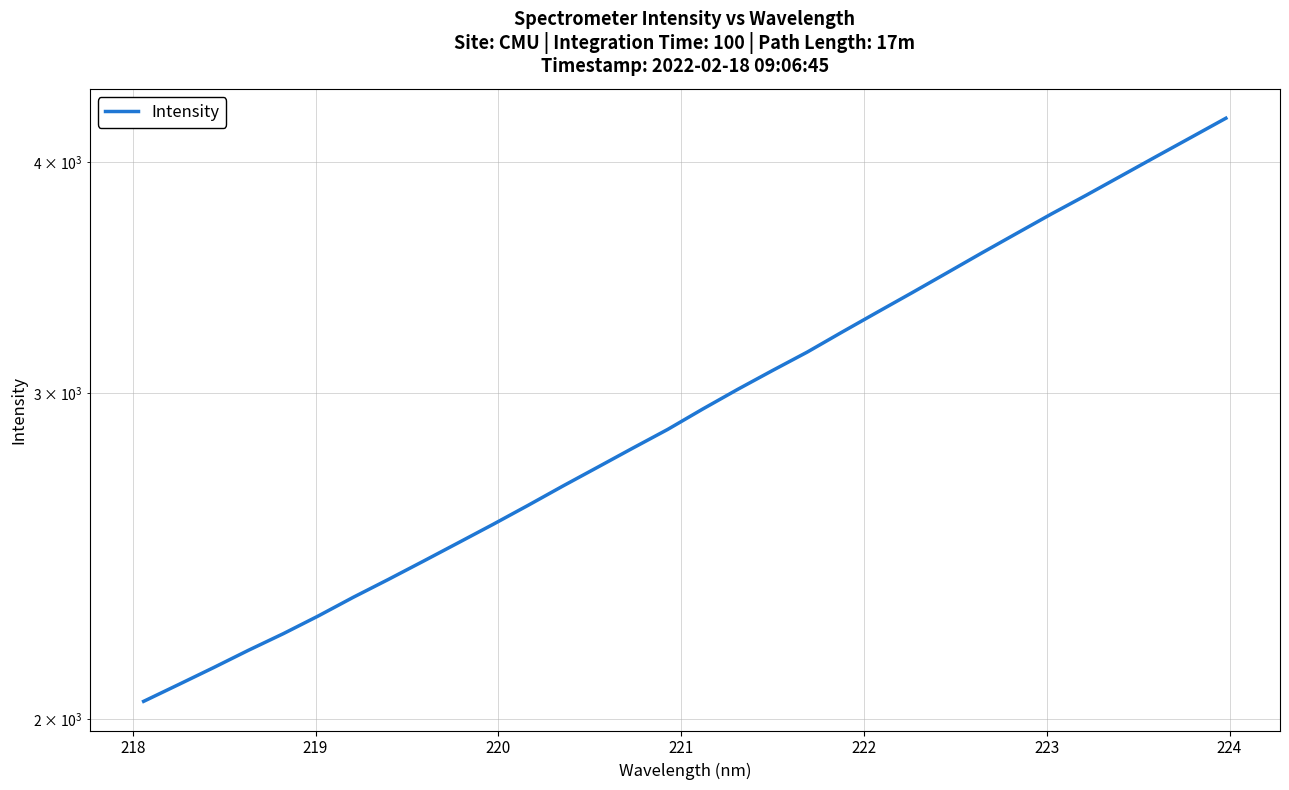

What is the sum of all values?

95588.9